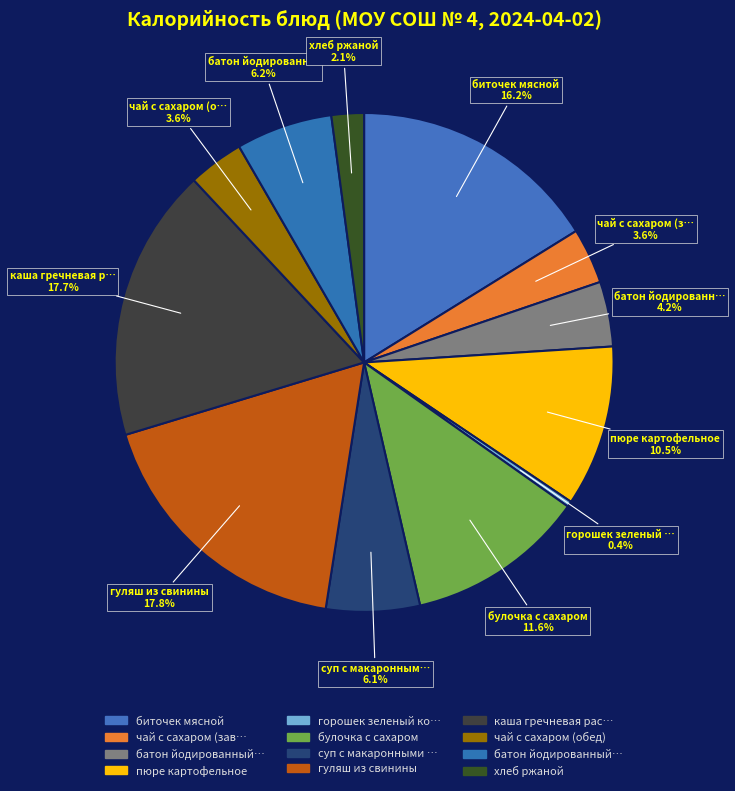

Count the number of slices in the pie.

12